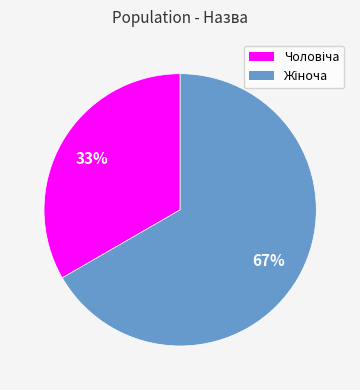

How many slices are in this pie chart?

2